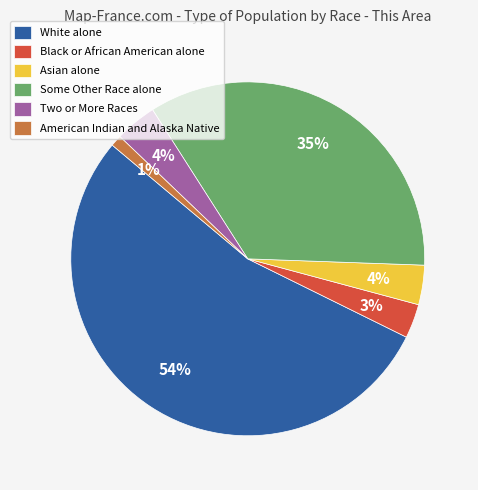

To the nearest percent, what is the combined percentage of White alone and Asian alone?

57%